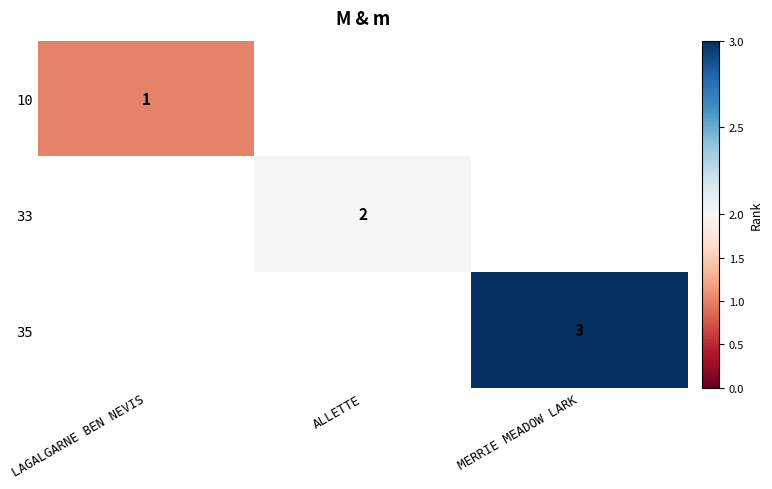

The value of 35 at MERRIE MEADOW LARK is 1. True or false?

False